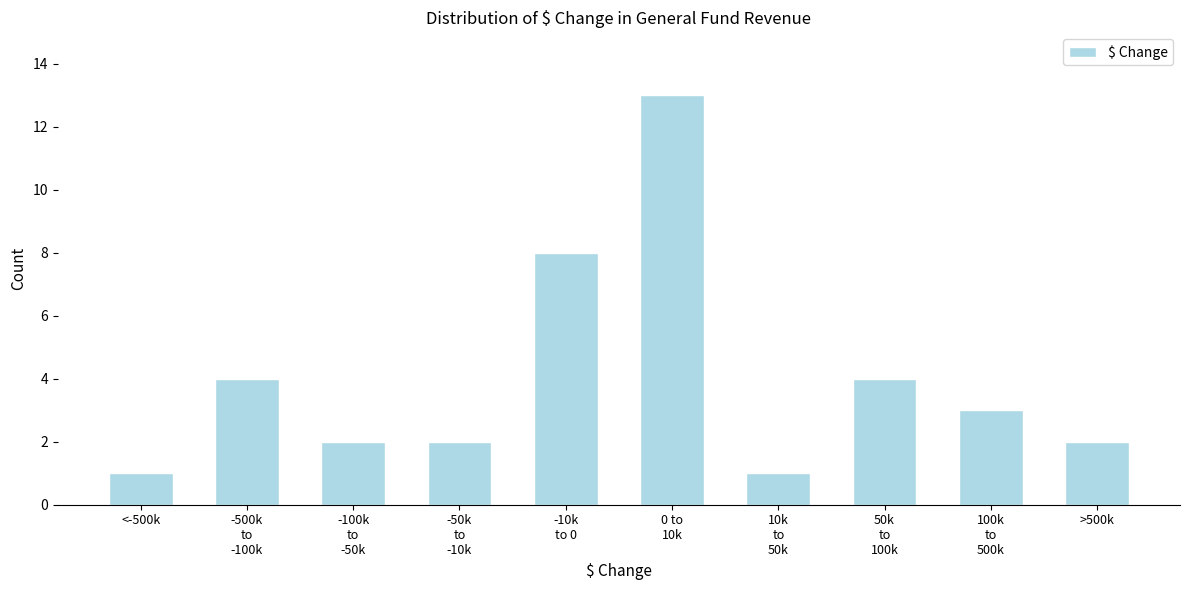

Reading left to right, extract all data points from this chart.

1	4	2	2	8	13	1	4	3	2